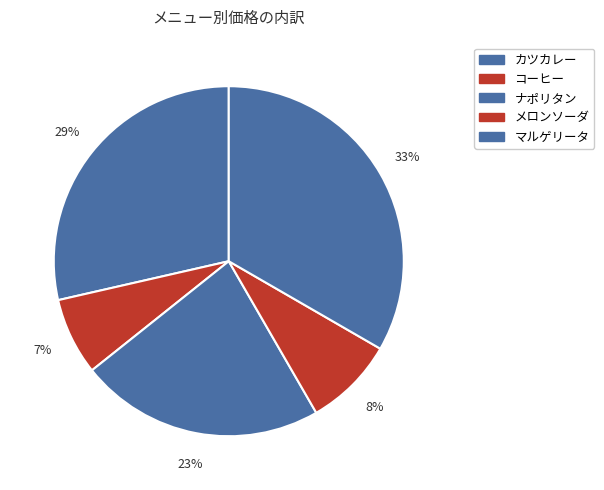

How many segments does this pie chart have?

5